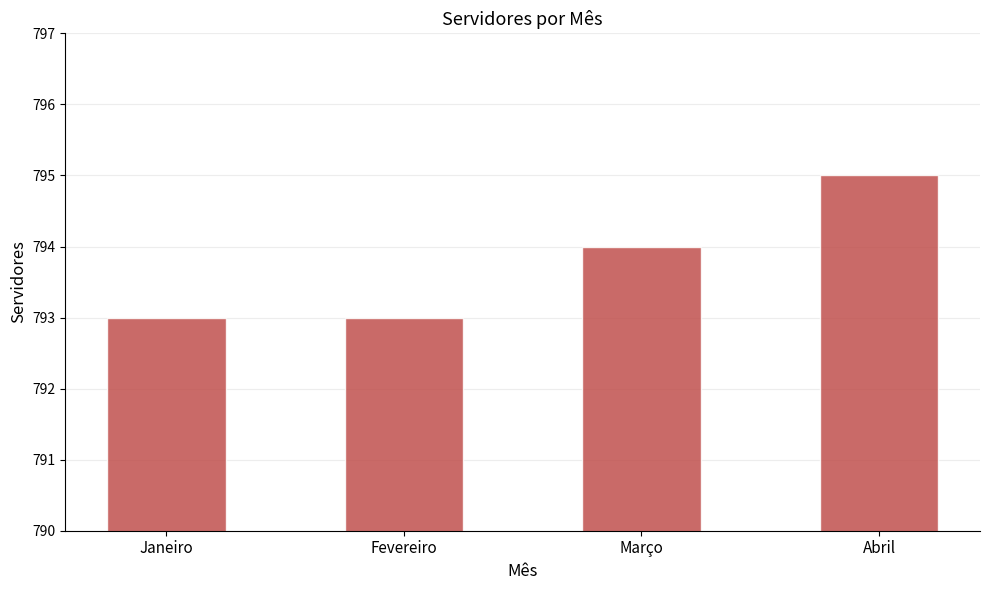

True or false: the data shows 795 at Abril.

True